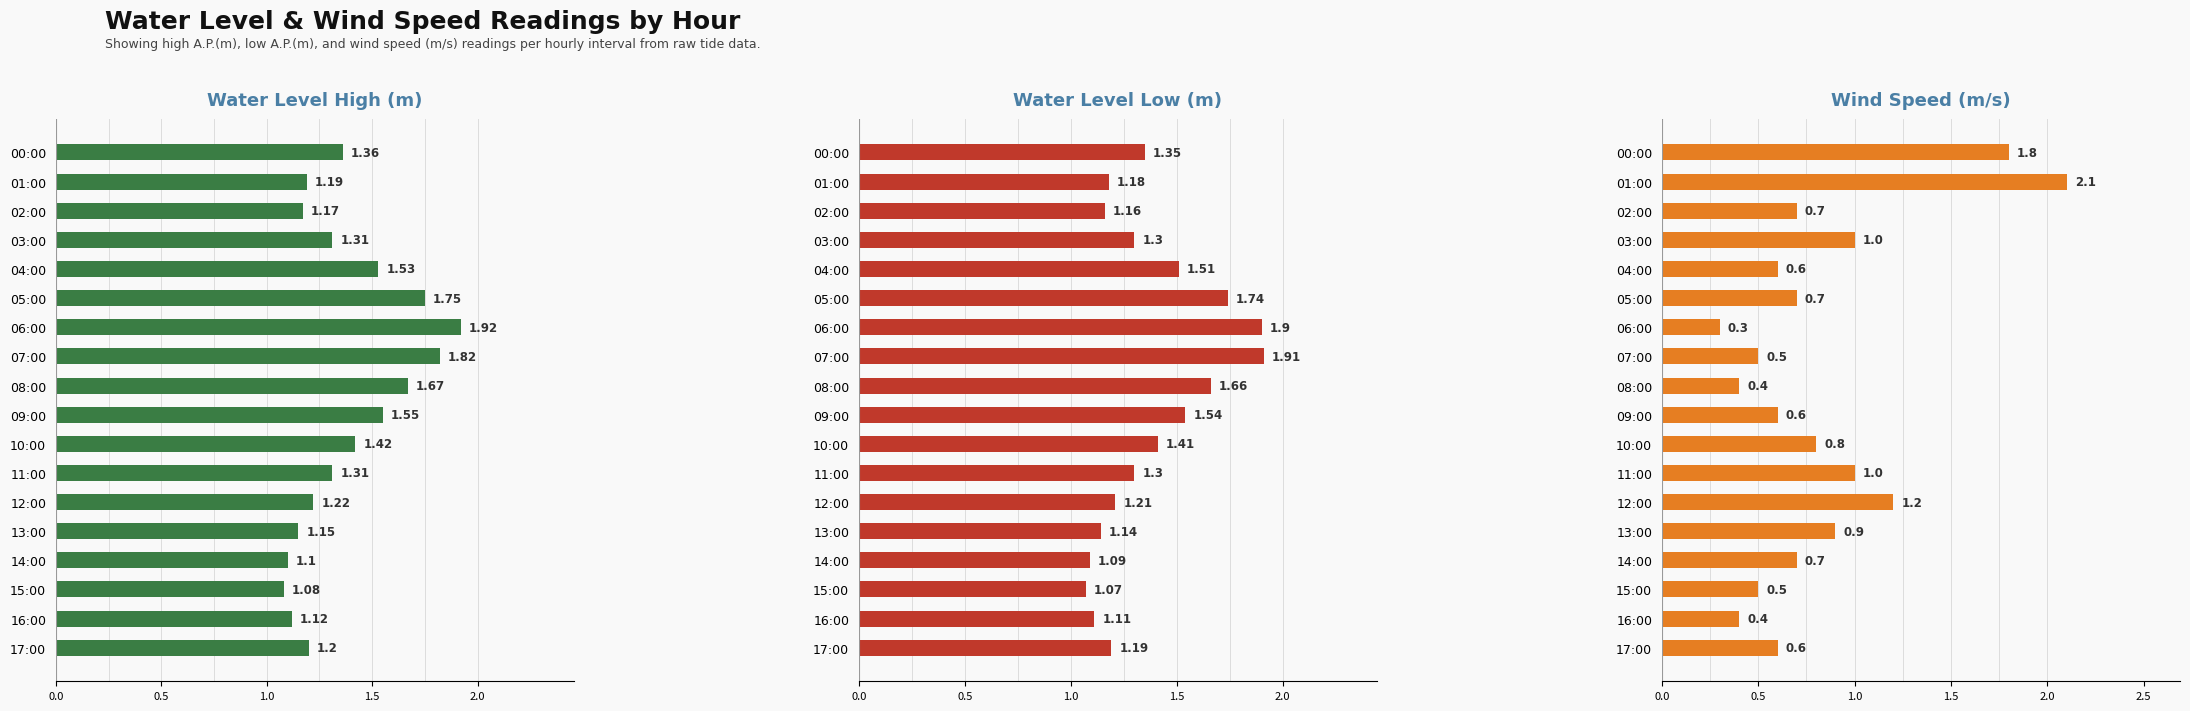

Is it true that Water Level High (m) equals 1.2 at 02:00?

True